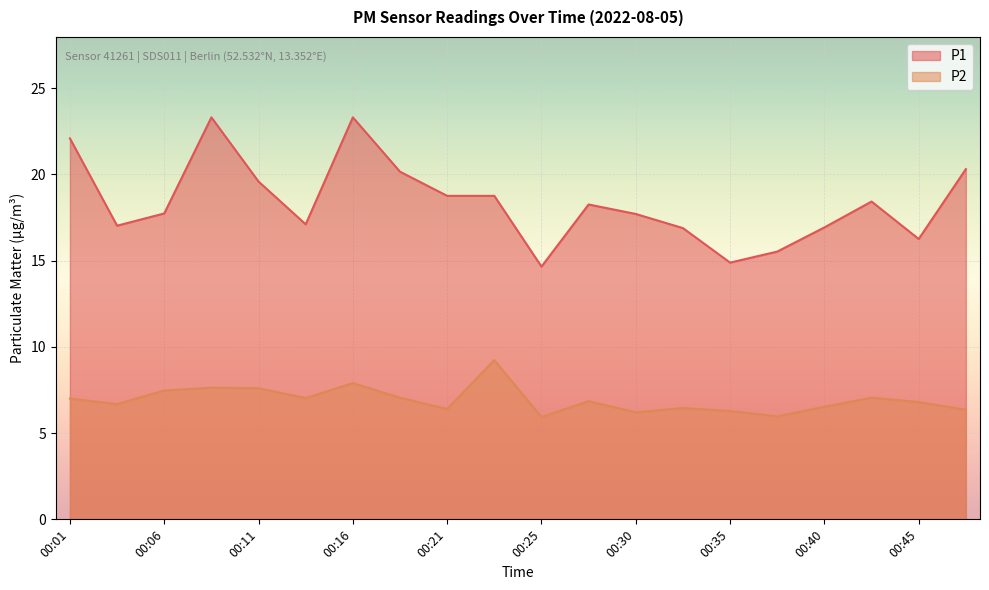

What is the average value of the P2 series?

6.9